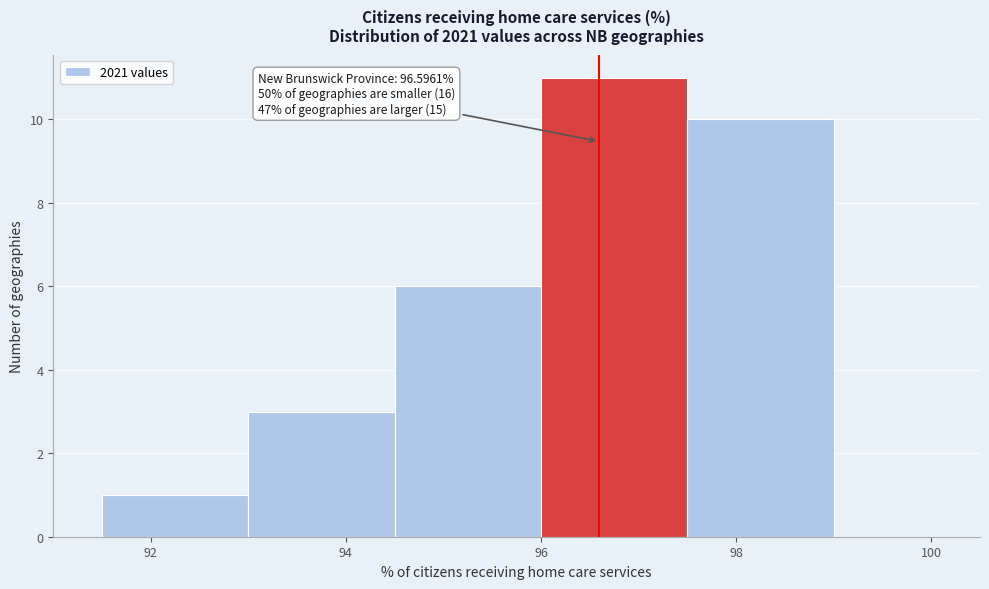

Over which range of the x-axis is the bar tallest?

96.0 to 97.5